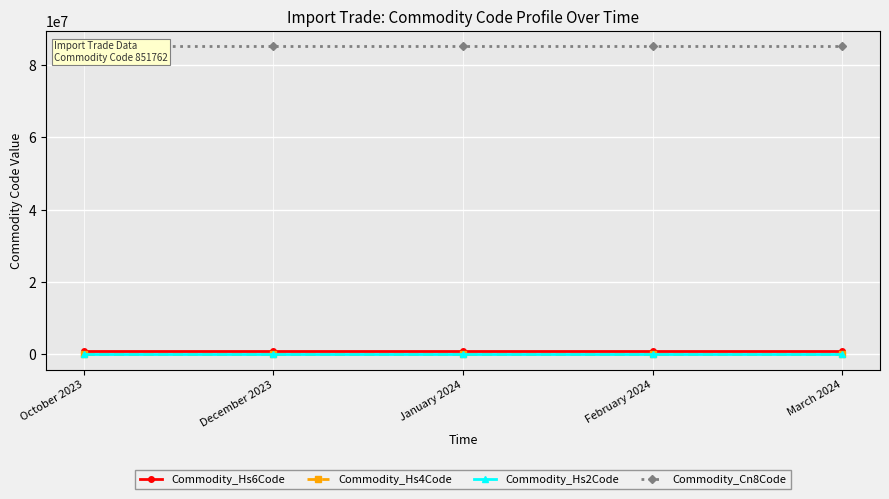

What is the label of the 1st point from the right?

March 2024